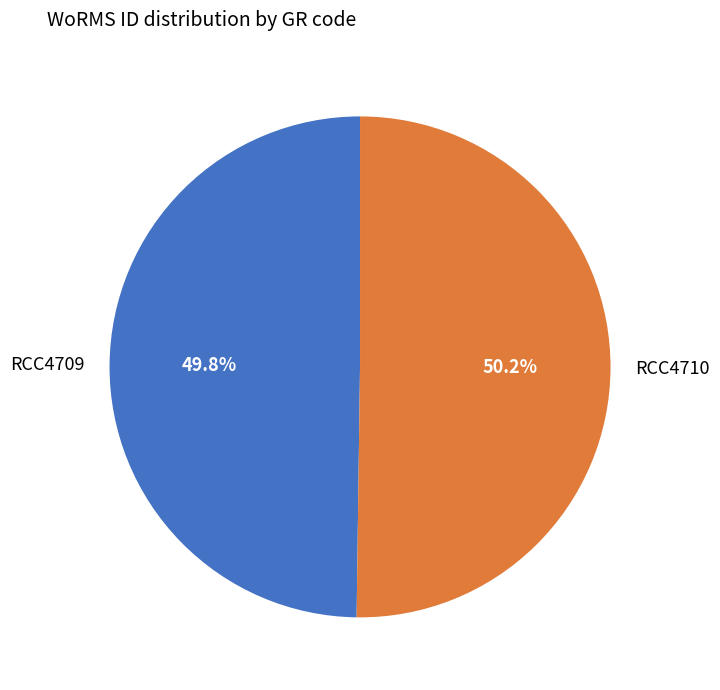

Count the number of slices in the pie.

2